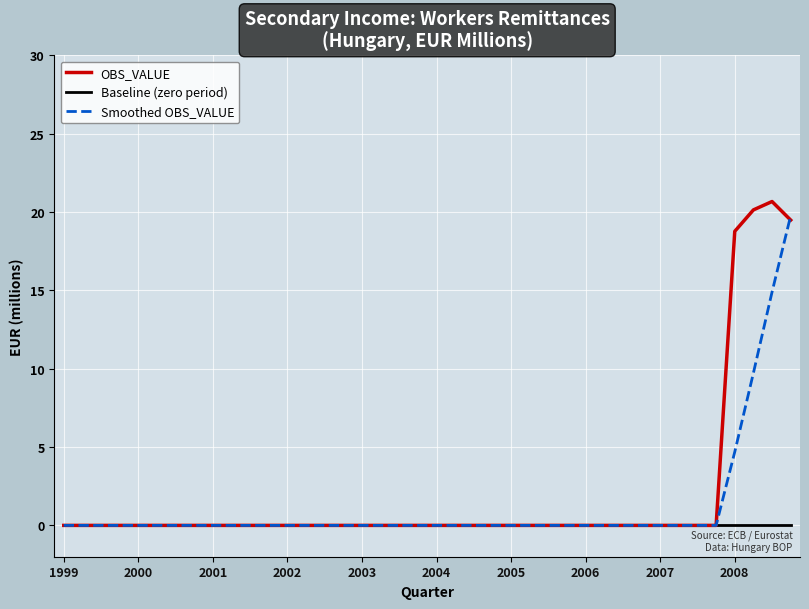

What is the greatest value displayed?

20.7